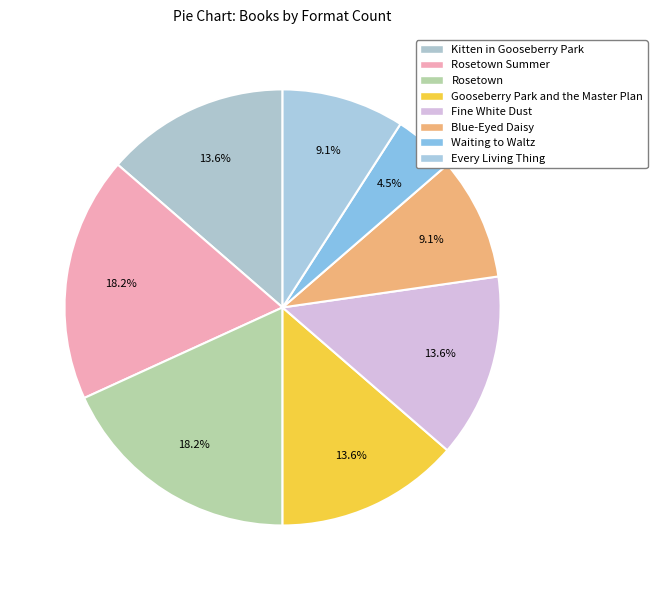

Rank the categories by value from highest to lowest.

Rosetown Summer, Rosetown, Kitten in Gooseberry Park, Gooseberry Park and the Master Plan, Fine White Dust, Blue-Eyed Daisy, Every Living Thing, Waiting to Waltz